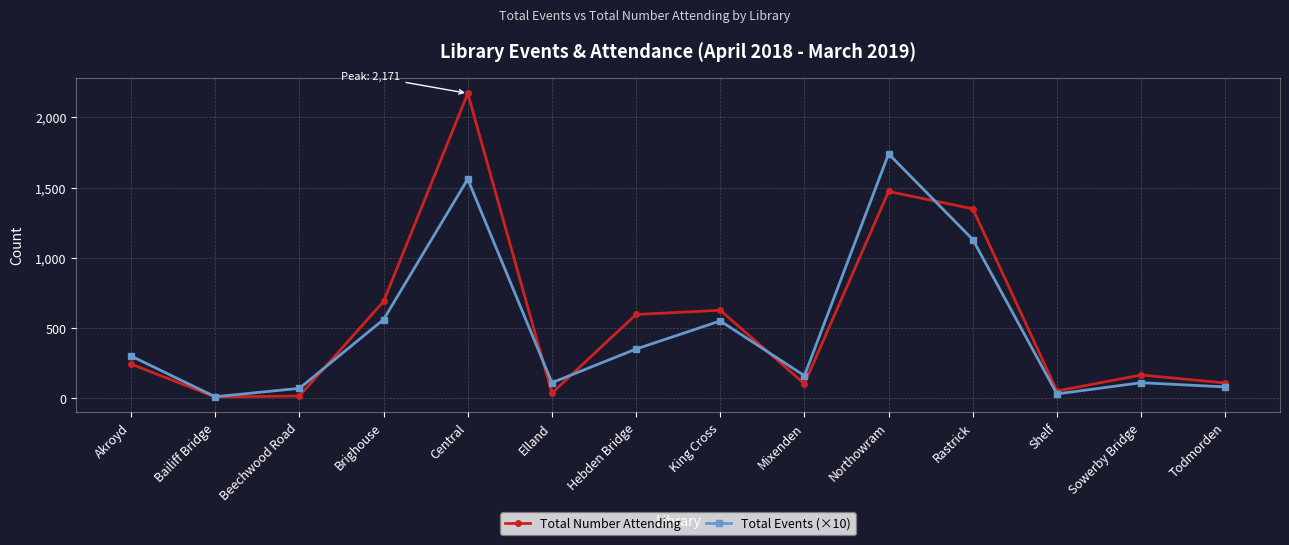

What is the sum of all Total Number Attending values?

7633